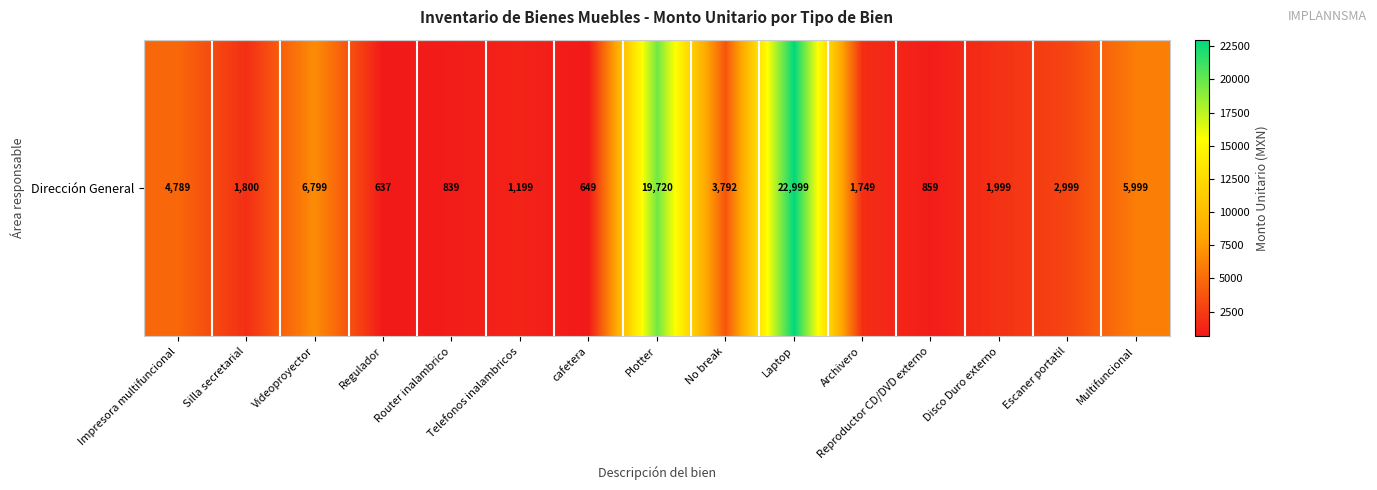

What is the difference between the maximum and minimum values?

22361.9